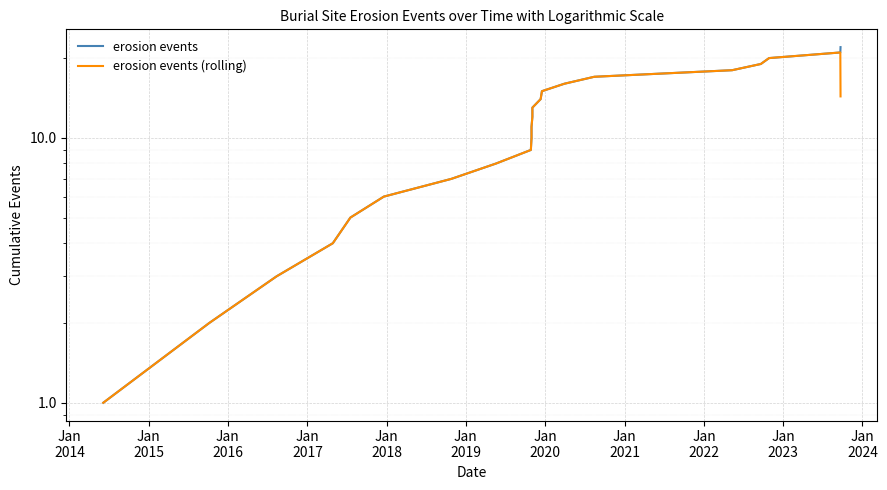

True or false: erosion events and erosion events (rolling) cross at least once.

False